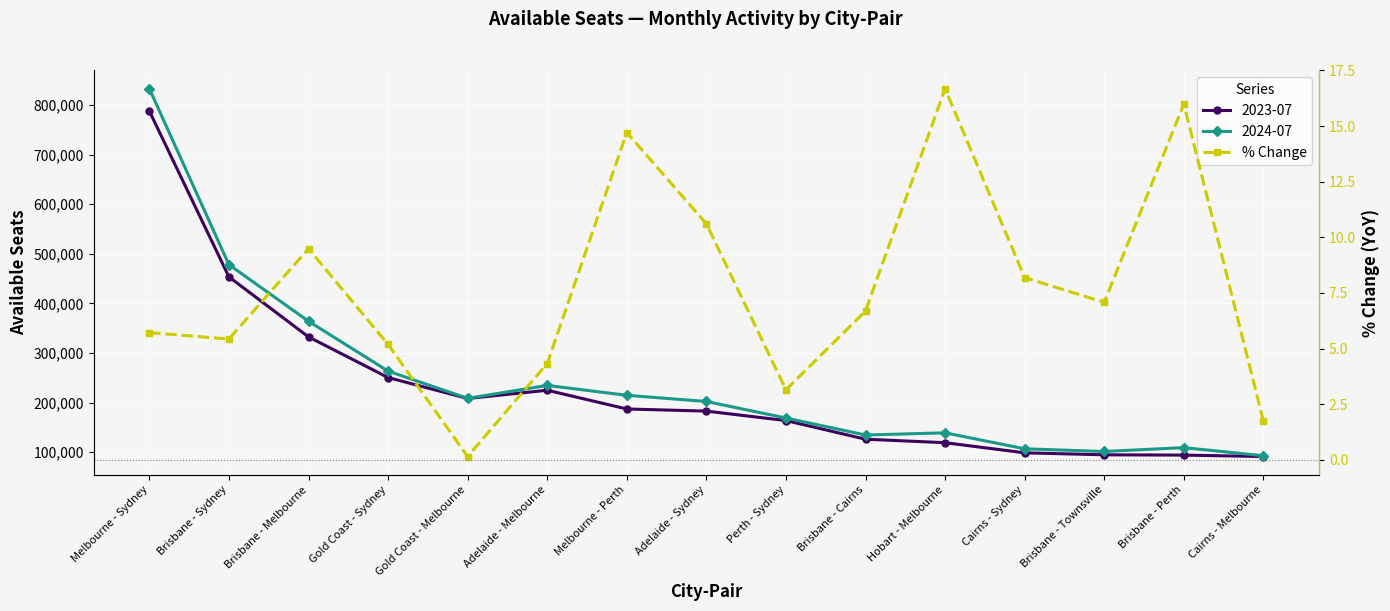

What is the sum of the values at Melbourne - Perth and Brisbane - Cairns?

21.4